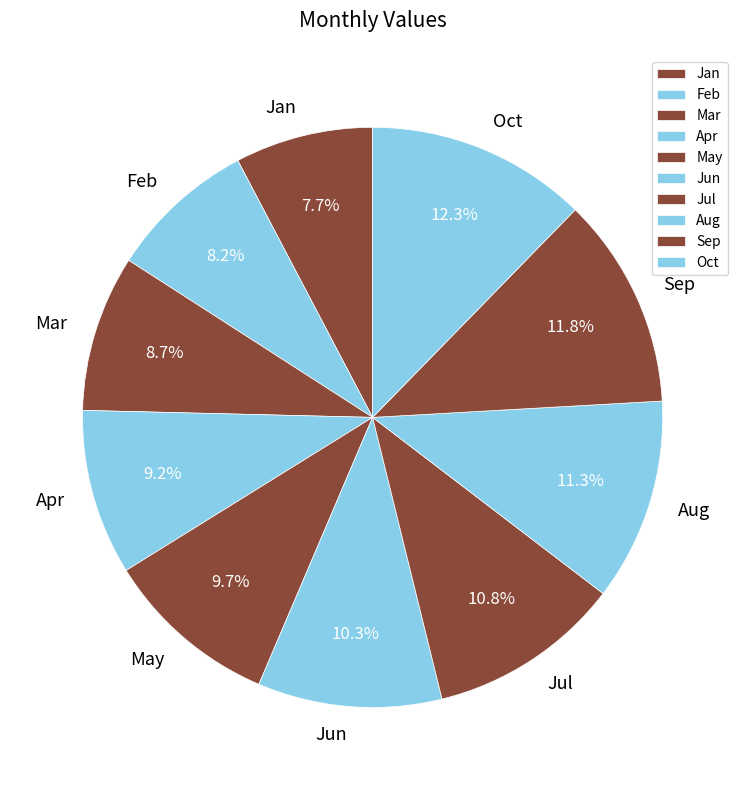

How many segments does this pie chart have?

10